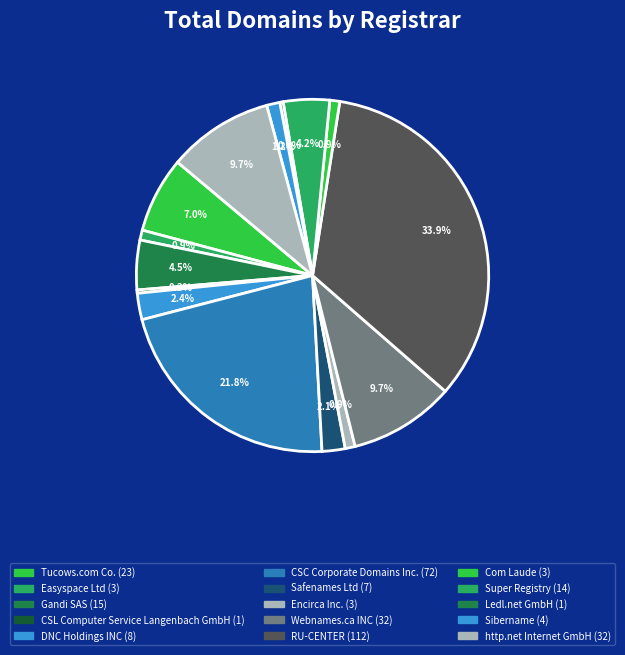

How much of the chart is everything except Webnames.ca INC?

90.3%